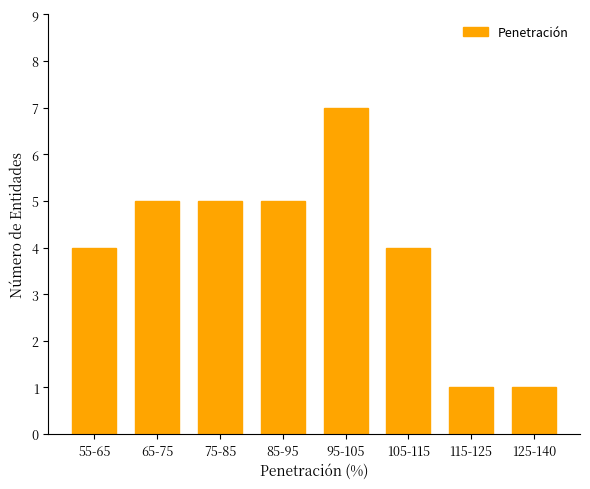

Reading left to right, extract all data points from this chart.

55-65=4	65-75=5	75-85=5	85-95=5	95-105=7	105-115=4	115-125=1	125-140=1